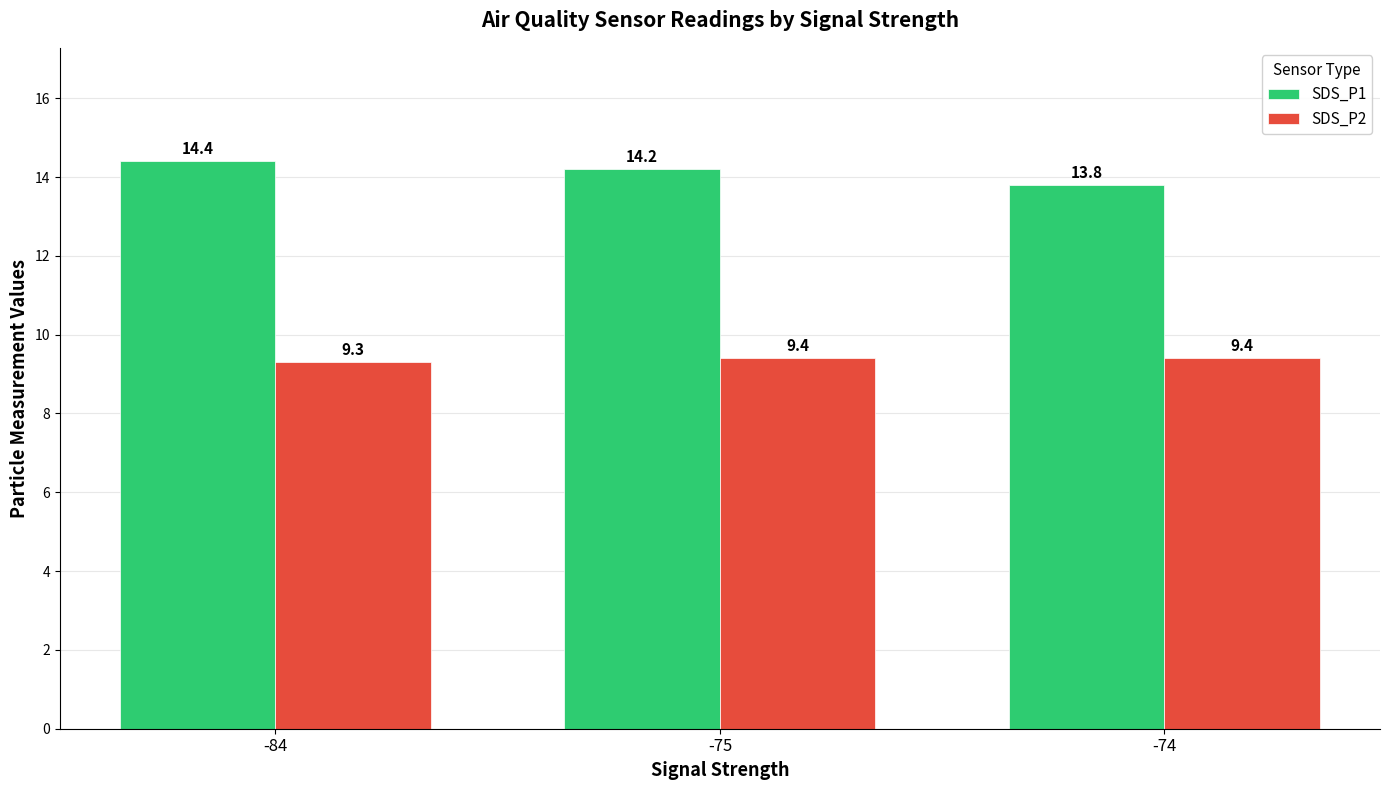

How many data points in SDS_P1 are above 14?

2